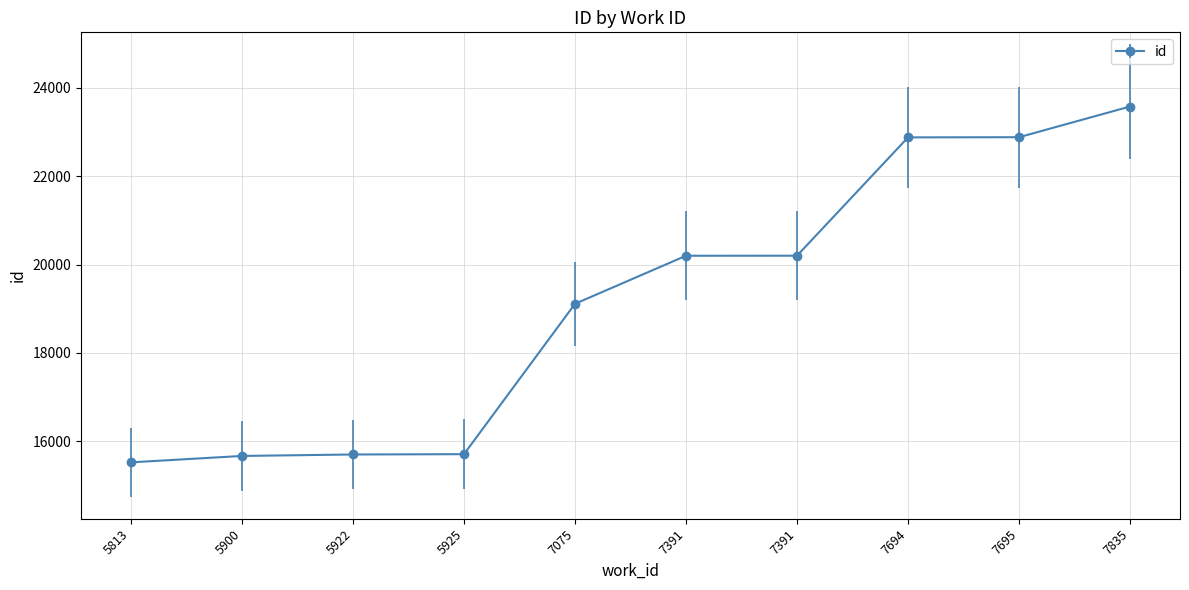

Approximately how many times larger is the value at 7075 compared to 7695?

0.8